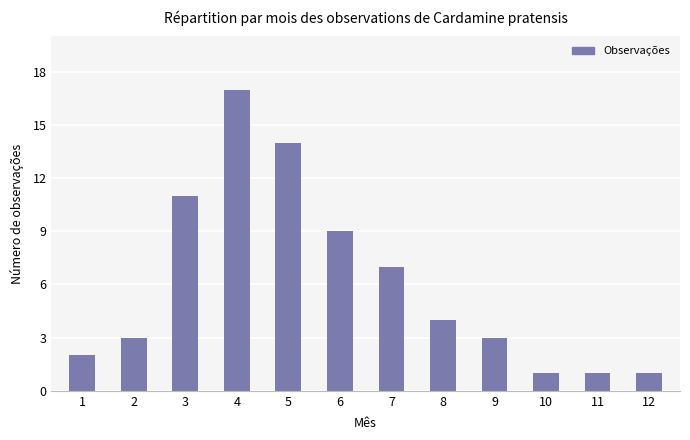

What is the ratio of the value at 4 to the value at 11?

17.0